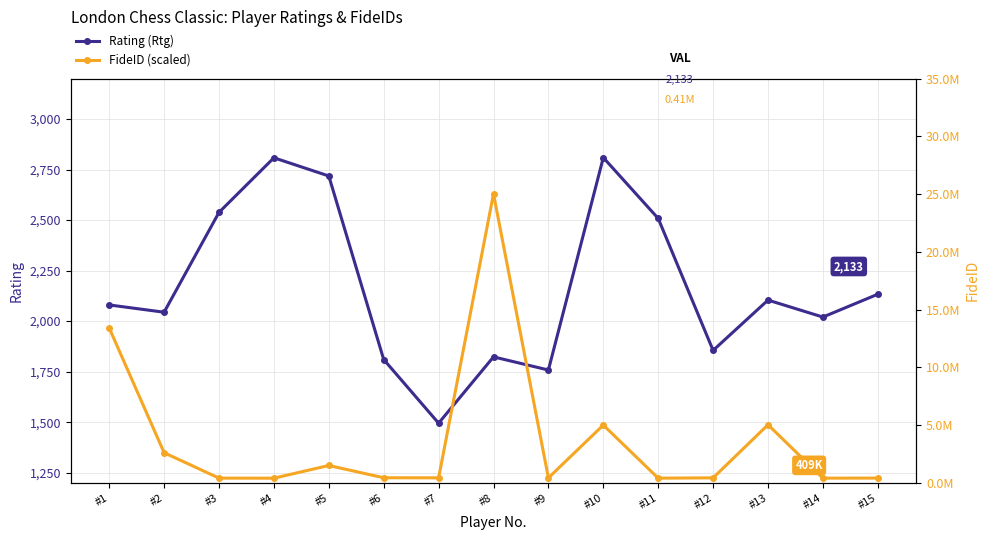

What is the difference between the highest and lowest values at #12?

427094